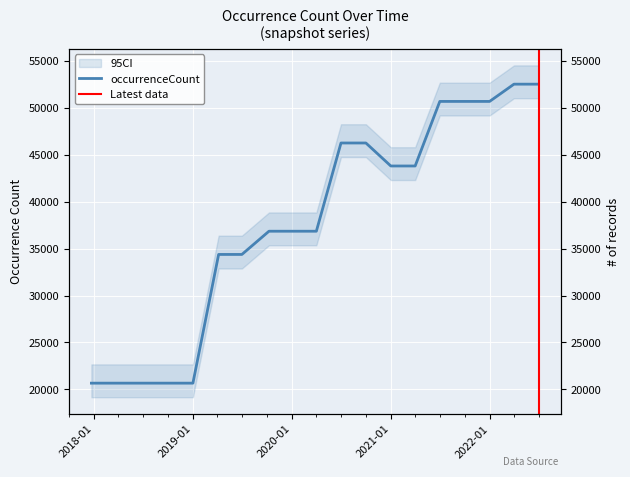

True or false: the data has more than 0 interior local peaks.

False